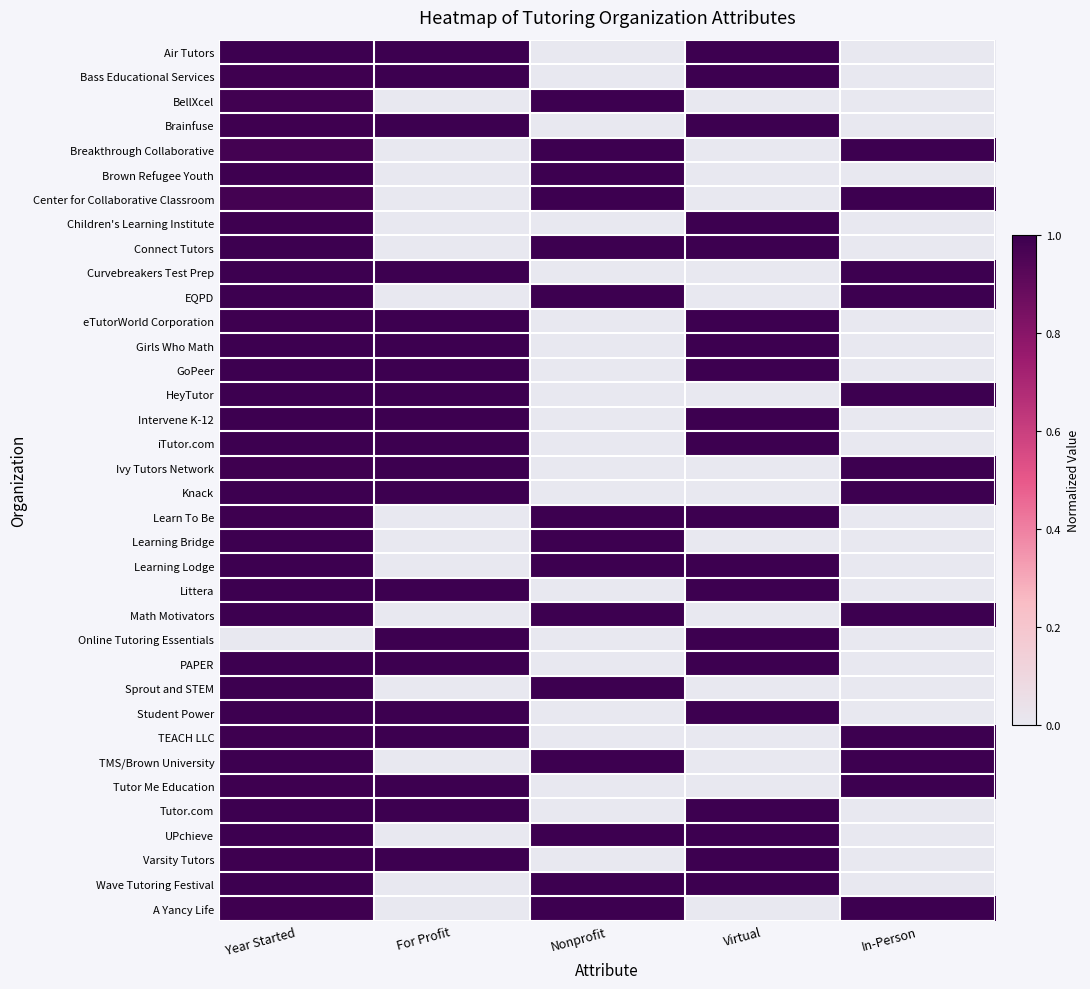

Reading left to right, transcribe all the data shown in this chart.

Air Tutors: Year Started=1.0	For Profit=1.0	Nonprofit=0.0	Virtual=1.0	In-Person=0.0
Bass Educational Services: Year Started=1.0	For Profit=1.0	Nonprofit=0.0	Virtual=1.0	In-Person=0.0
BellXcel: Year Started=1.0	For Profit=0.0	Nonprofit=1.0	Virtual=0.0	In-Person=0.0
Brainfuse: Year Started=1.0	For Profit=1.0	Nonprofit=0.0	Virtual=1.0	In-Person=0.0
Breakthrough Collaborative: Year Started=1.0	For Profit=0.0	Nonprofit=1.0	Virtual=0.0	In-Person=1.0
Brown Refugee Youth: Year Started=1.0	For Profit=0.0	Nonprofit=1.0	Virtual=0.0	In-Person=0.0
Center for Collaborative Classroom: Year Started=1.0	For Profit=0.0	Nonprofit=1.0	Virtual=0.0	In-Person=1.0
Children's Learning Institute: Year Started=1.0	For Profit=0.0	Nonprofit=0.0	Virtual=1.0	In-Person=0.0
Connect Tutors: Year Started=1.0	For Profit=0.0	Nonprofit=1.0	Virtual=1.0	In-Person=0.0
Curvebreakers Test Prep: Year Started=1.0	For Profit=1.0	Nonprofit=0.0	Virtual=0.0	In-Person=1.0
EQPD: Year Started=1.0	For Profit=0.0	Nonprofit=1.0	Virtual=0.0	In-Person=1.0
eTutorWorld Corporation: Year Started=1.0	For Profit=1.0	Nonprofit=0.0	Virtual=1.0	In-Person=0.0
Girls Who Math: Year Started=1.0	For Profit=1.0	Nonprofit=0.0	Virtual=1.0	In-Person=0.0
GoPeer: Year Started=1.0	For Profit=1.0	Nonprofit=0.0	Virtual=1.0	In-Person=0.0
HeyTutor: Year Started=1.0	For Profit=1.0	Nonprofit=0.0	Virtual=0.0	In-Person=1.0
Intervene K-12: Year Started=1.0	For Profit=1.0	Nonprofit=0.0	Virtual=1.0	In-Person=0.0
iTutor.com: Year Started=1.0	For Profit=1.0	Nonprofit=0.0	Virtual=1.0	In-Person=0.0
Ivy Tutors Network: Year Started=1.0	For Profit=1.0	Nonprofit=0.0	Virtual=0.0	In-Person=1.0
Knack: Year Started=1.0	For Profit=1.0	Nonprofit=0.0	Virtual=0.0	In-Person=1.0
Learn To Be: Year Started=1.0	For Profit=0.0	Nonprofit=1.0	Virtual=1.0	In-Person=0.0
Learning Bridge: Year Started=1.0	For Profit=0.0	Nonprofit=1.0	Virtual=0.0	In-Person=0.0
Learning Lodge: Year Started=1.0	For Profit=0.0	Nonprofit=1.0	Virtual=1.0	In-Person=0.0
Littera: Year Started=1.0	For Profit=1.0	Nonprofit=0.0	Virtual=1.0	In-Person=0.0
Math Motivators: Year Started=1.0	For Profit=0.0	Nonprofit=1.0	Virtual=0.0	In-Person=1.0
Online Tutoring Essentials: Year Started=0.0	For Profit=1.0	Nonprofit=0.0	Virtual=1.0	In-Person=0.0
PAPER: Year Started=1.0	For Profit=1.0	Nonprofit=0.0	Virtual=1.0	In-Person=0.0
Sprout and STEM: Year Started=1.0	For Profit=0.0	Nonprofit=1.0	Virtual=0.0	In-Person=0.0
Student Power: Year Started=1.0	For Profit=1.0	Nonprofit=0.0	Virtual=1.0	In-Person=0.0
TEACH LLC: Year Started=1.0	For Profit=1.0	Nonprofit=0.0	Virtual=0.0	In-Person=1.0
TMS/Brown University: Year Started=1.0	For Profit=0.0	Nonprofit=1.0	Virtual=0.0	In-Person=1.0
Tutor Me Education: Year Started=1.0	For Profit=1.0	Nonprofit=0.0	Virtual=0.0	In-Person=1.0
Tutor.com: Year Started=1.0	For Profit=1.0	Nonprofit=0.0	Virtual=1.0	In-Person=0.0
UPchieve: Year Started=1.0	For Profit=0.0	Nonprofit=1.0	Virtual=1.0	In-Person=0.0
Varsity Tutors: Year Started=1.0	For Profit=1.0	Nonprofit=0.0	Virtual=1.0	In-Person=0.0
Wave Tutoring Festival: Year Started=1.0	For Profit=0.0	Nonprofit=1.0	Virtual=1.0	In-Person=0.0
A Yancy Life: Year Started=1.0	For Profit=0.0	Nonprofit=1.0	Virtual=0.0	In-Person=1.0